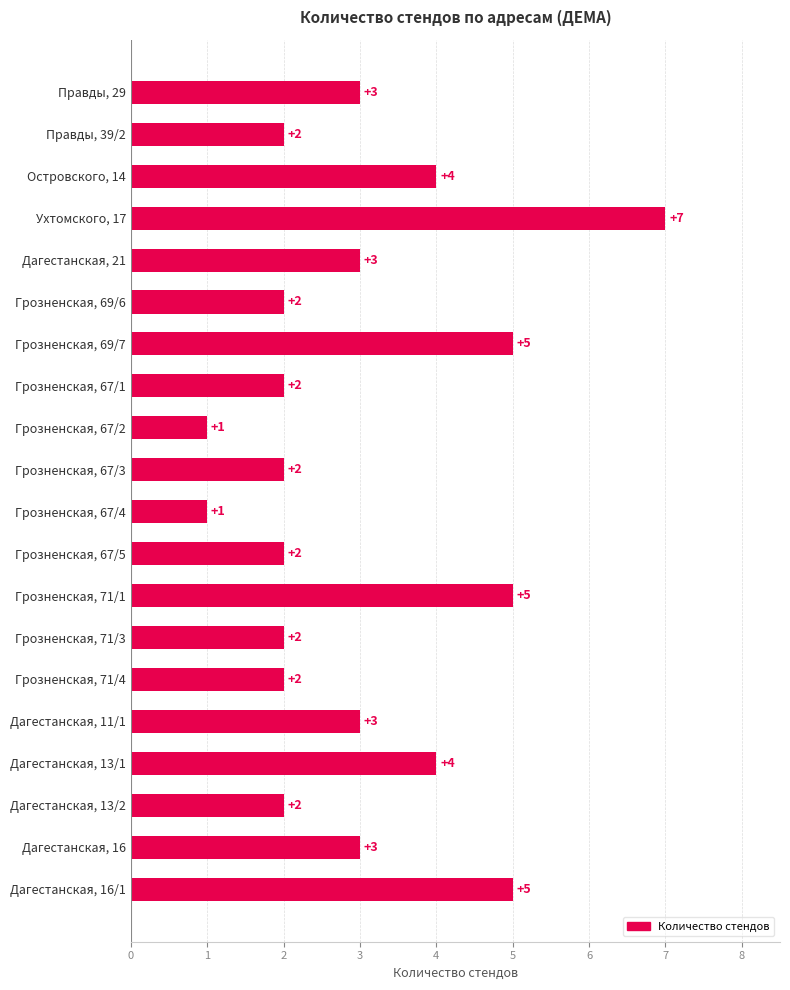

The value at Дагестанская, 13/1 is 2. True or false?

False